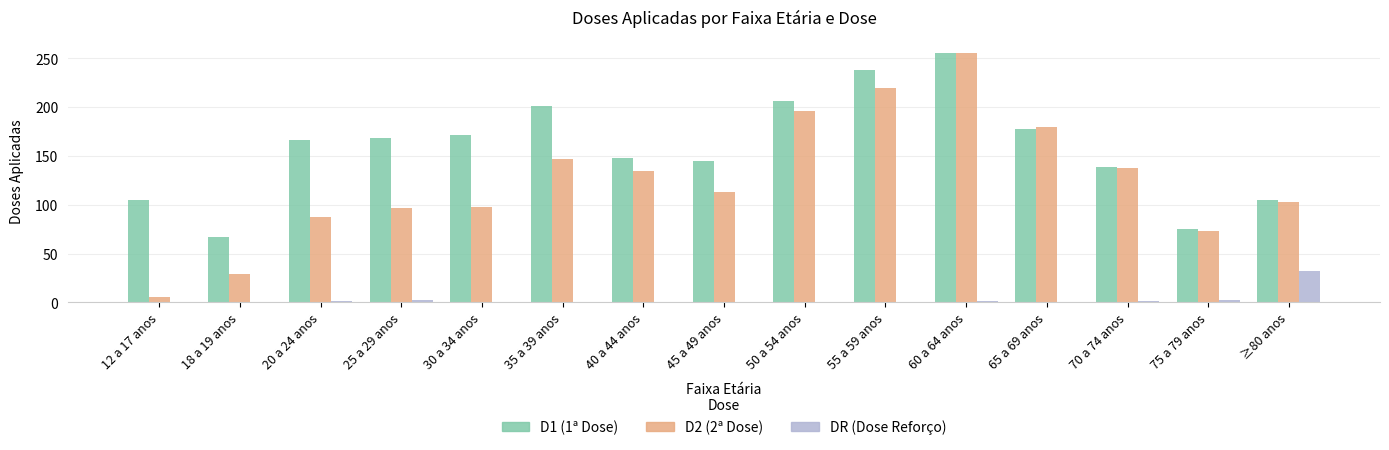

What is the greatest value displayed?

256